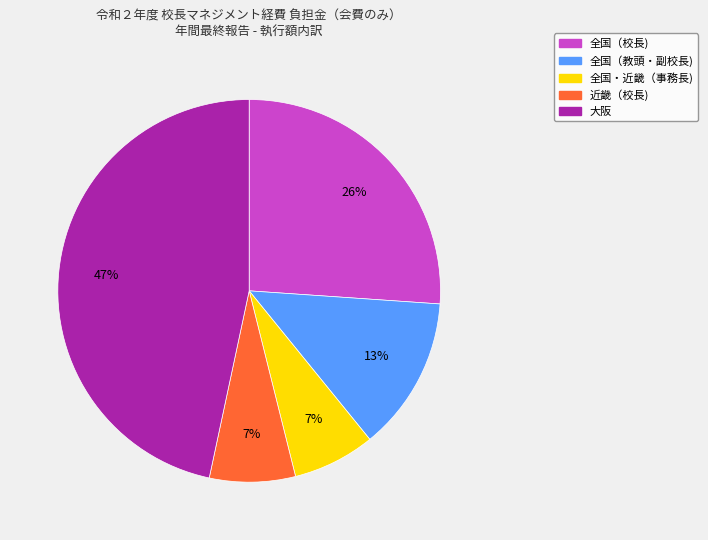

Does any single category account for the majority?

No